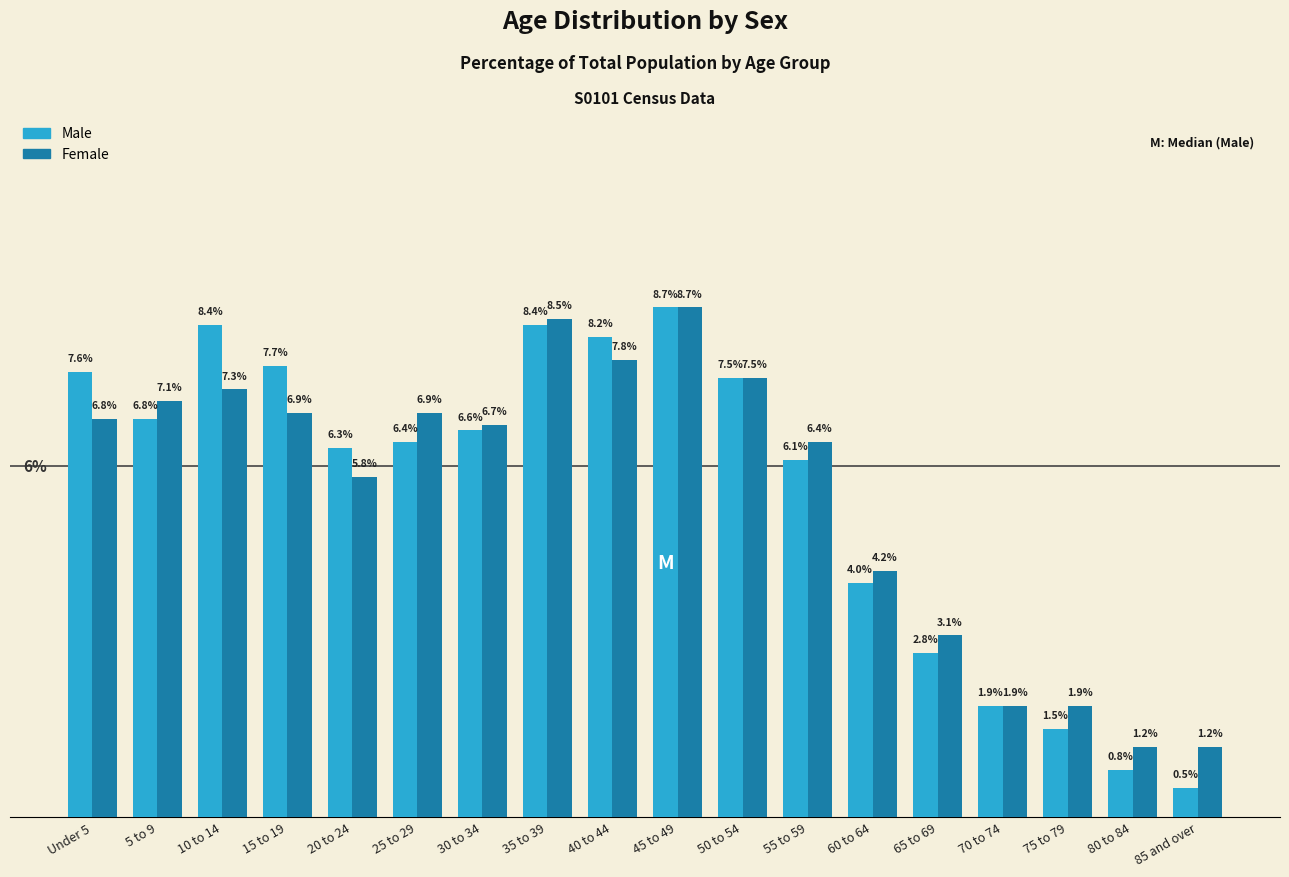

List the series in order of their overall mean, highest first.

Male, Female